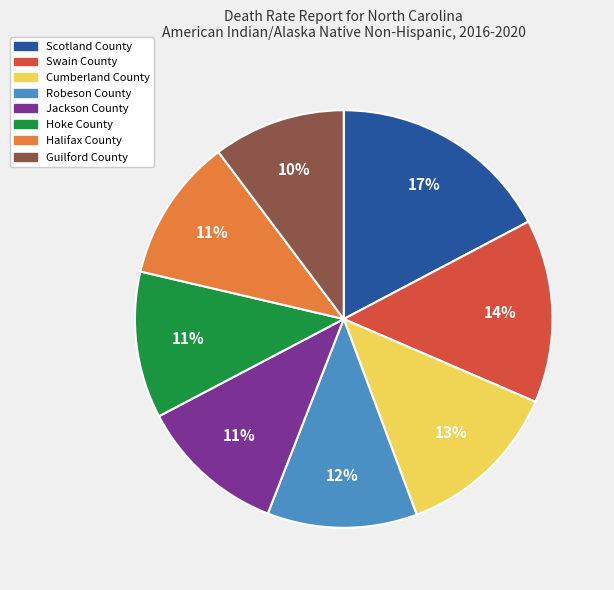

Do Cumberland County and Swain County together represent more than half of the pie?

No